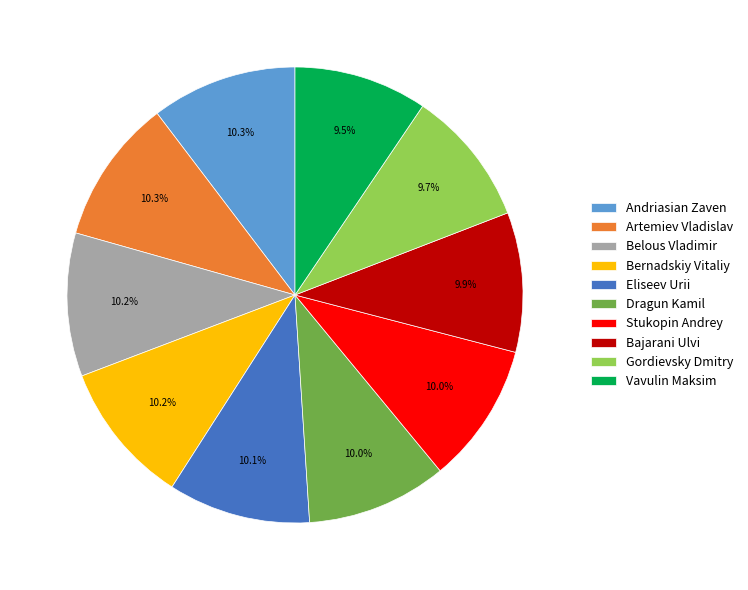

Is there any slice that represents more than half of the pie?

No